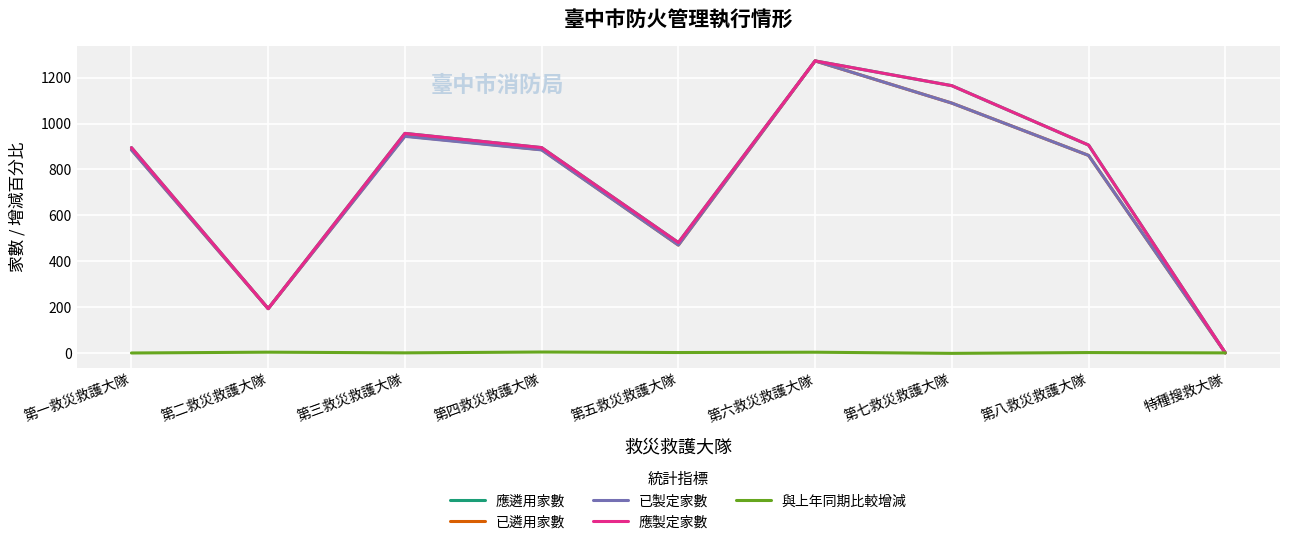

At which category is the sum across all series the highest?

第六救災救護大隊